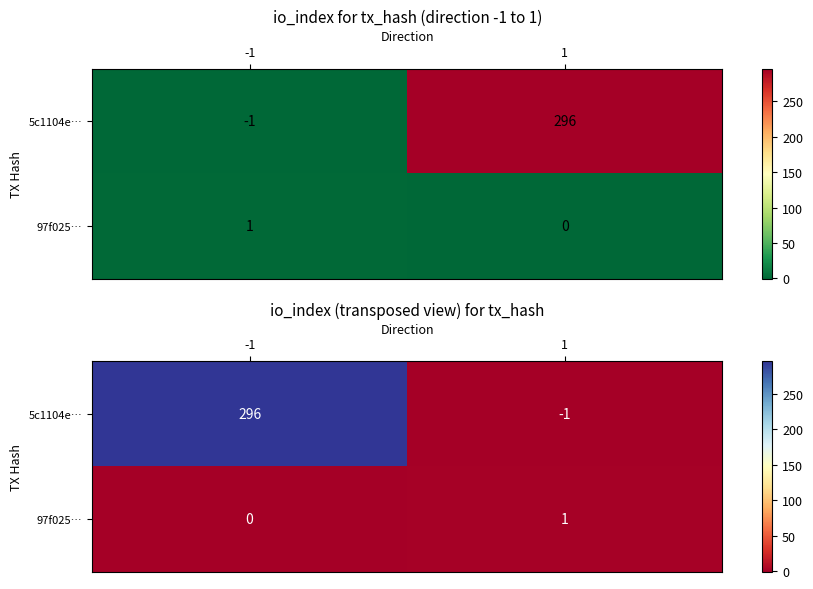

What is the minimum value shown in the chart?

-1